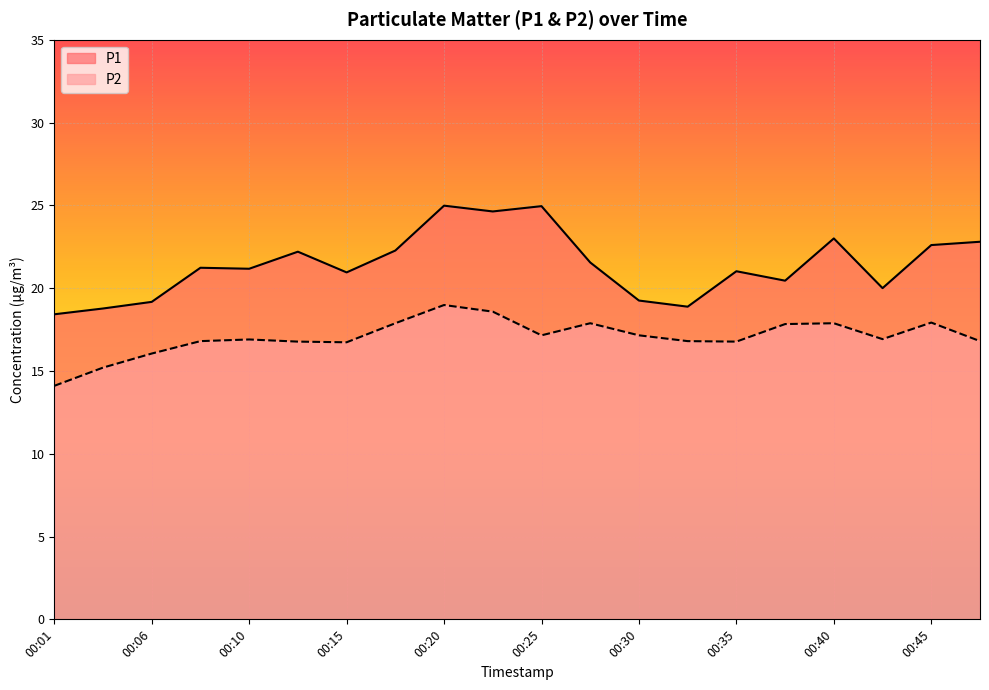

At which label does P2 first exceed 16?

00:06